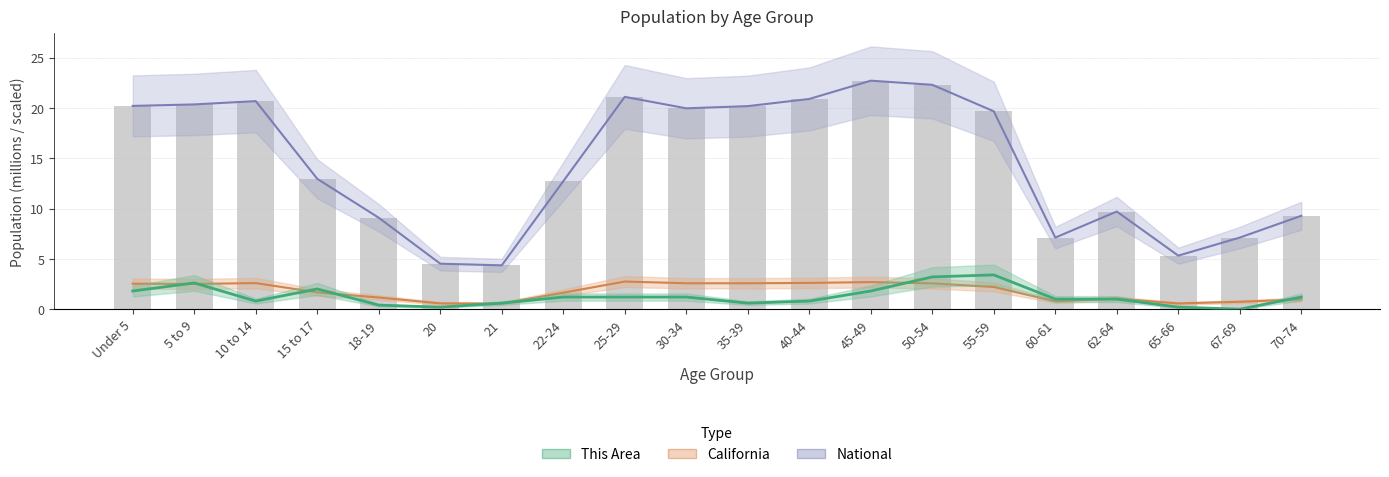

How many data points in California are less than 2?

10